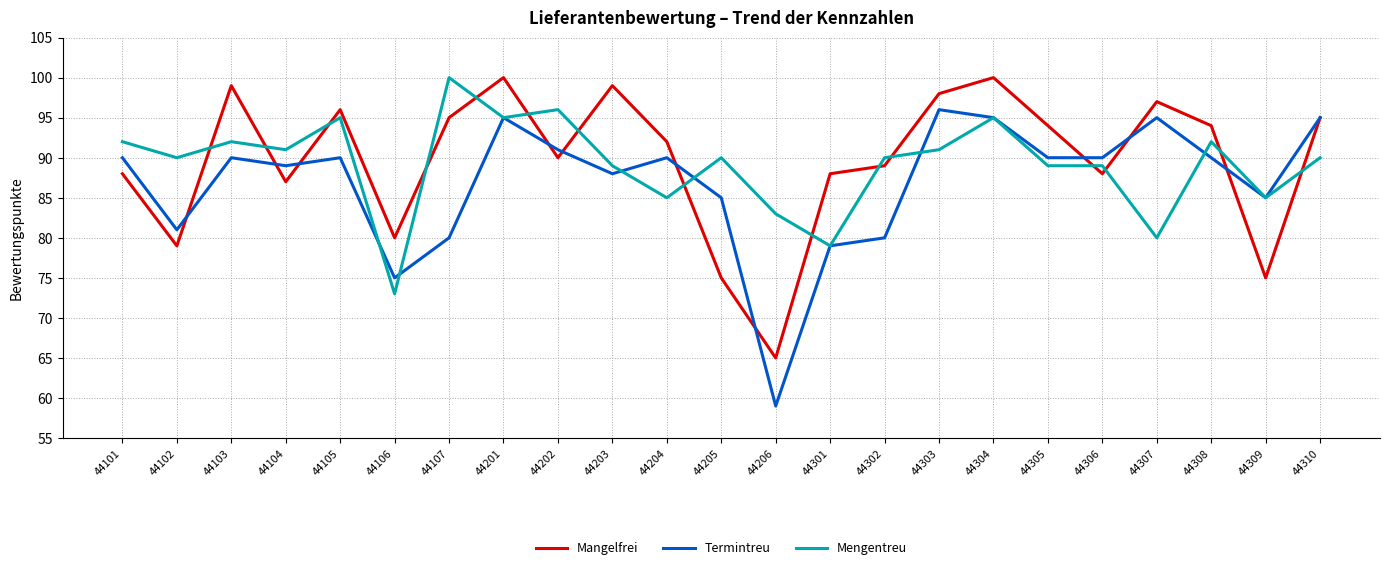

The value of Mengentreu at 44205 is 58. True or false?

False